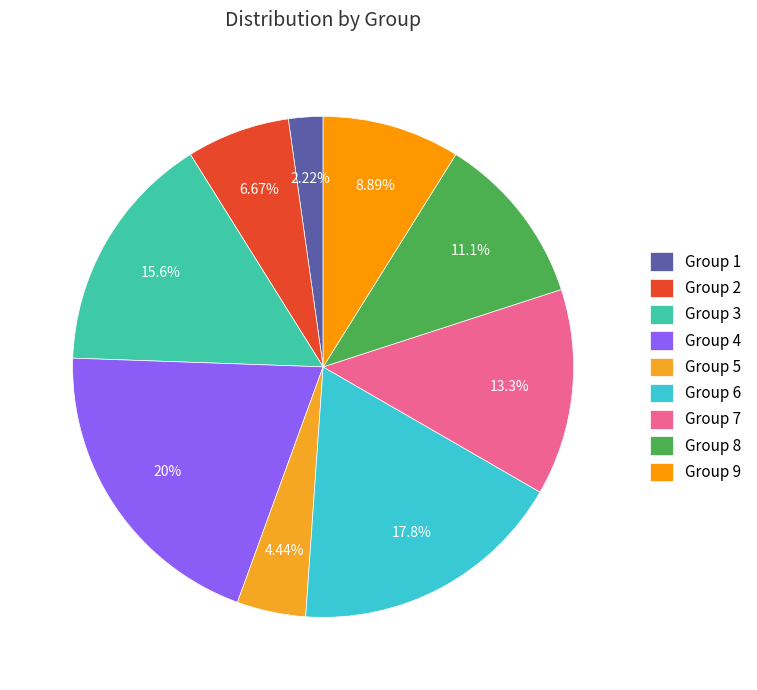

Is there any slice that represents more than half of the pie?

No